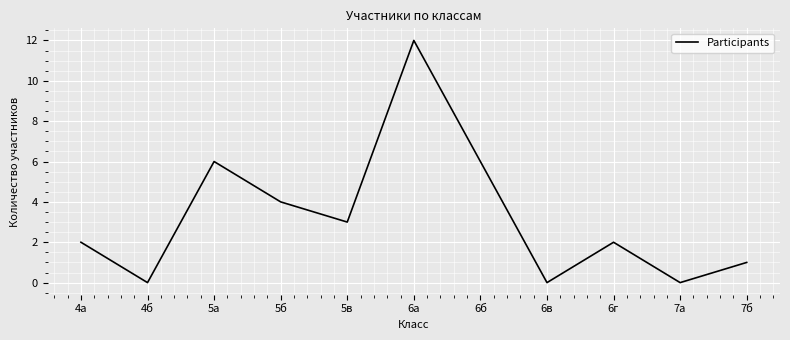

How many lines are shown in the chart?

1